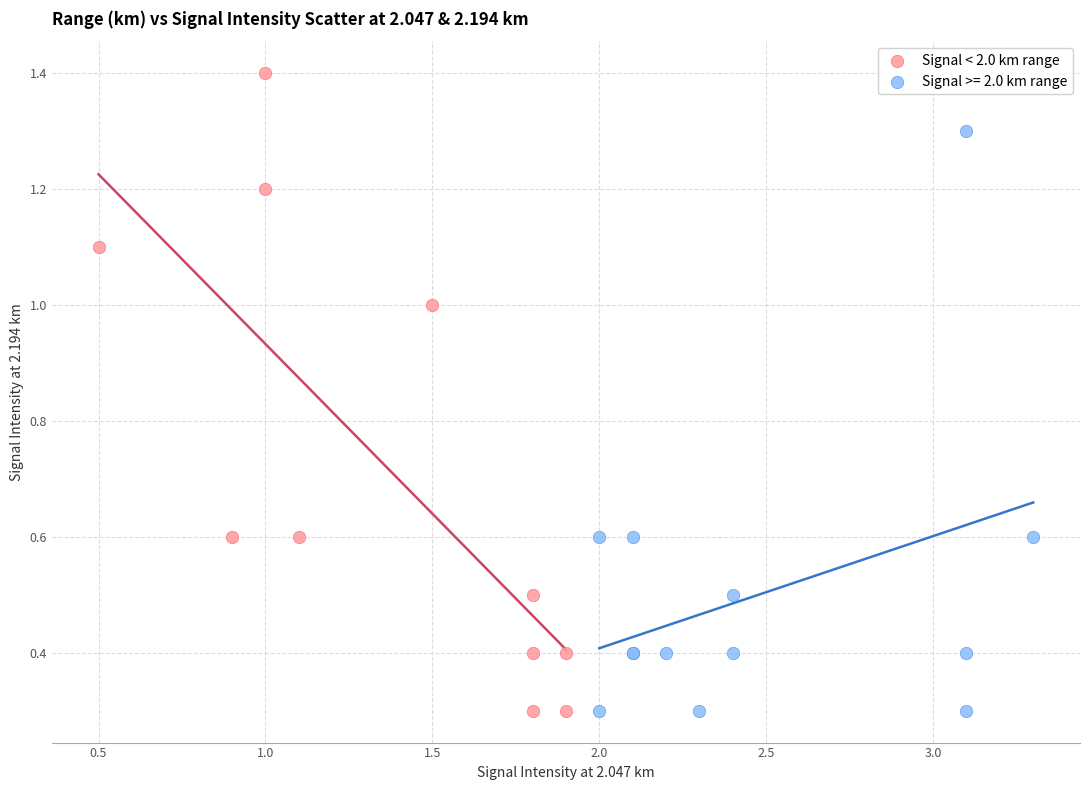

Which series has the widest spread of Y values?

Signal < 2.0 km range